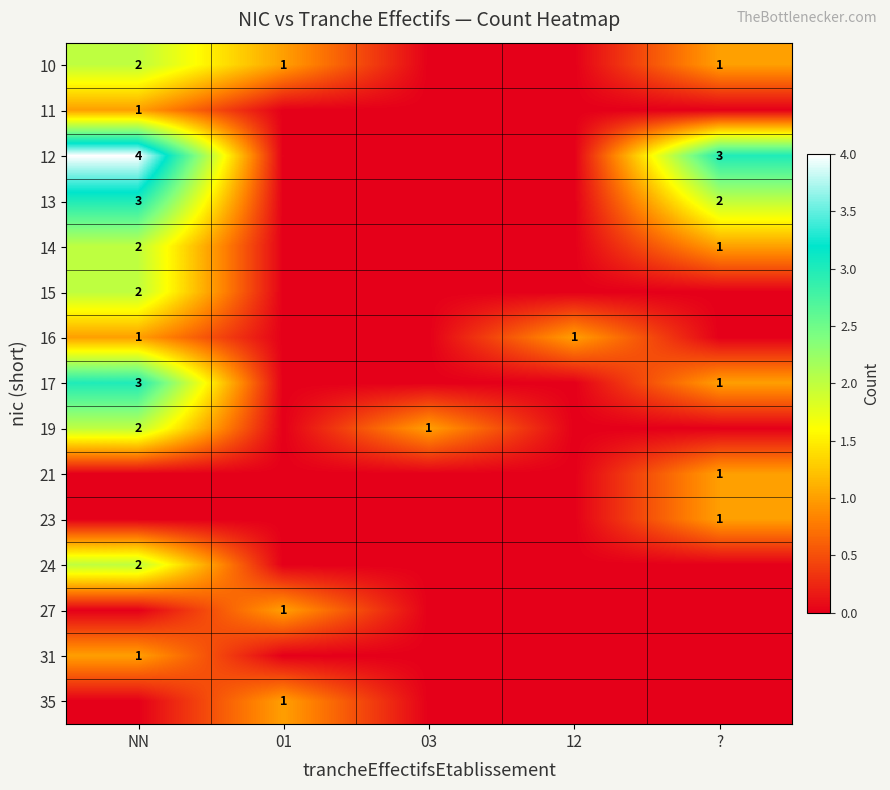

What is the spread (max minus min) of values at 12?

1